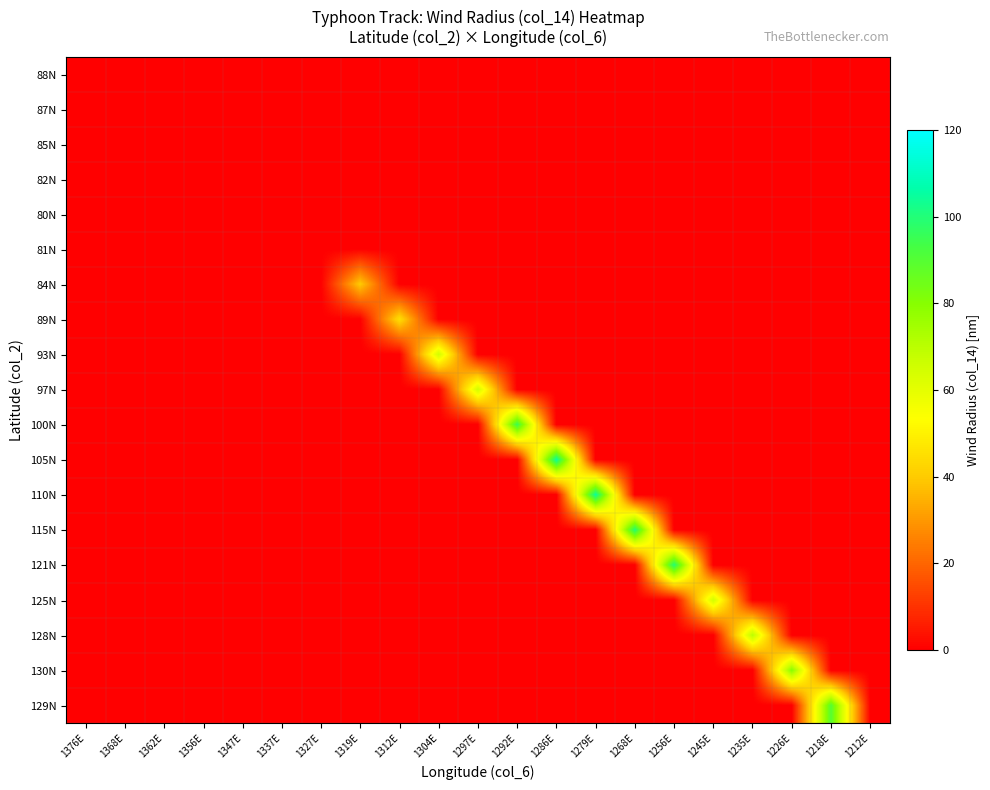

Reading left to right, list all the values displayed in this chart.

88N: 1376E=0	1368E=0	1362E=0	1356E=0	1347E=0	1337E=0	1327E=0	1319E=0	1312E=0	1304E=0	1297E=0	1292E=0	1286E=0	1279E=0	1268E=0	1256E=0	1245E=0	1235E=0	1226E=0	1218E=0	1212E=0
87N: 1376E=0	1368E=0	1362E=0	1356E=0	1347E=0	1337E=0	1327E=0	1319E=0	1312E=0	1304E=0	1297E=0	1292E=0	1286E=0	1279E=0	1268E=0	1256E=0	1245E=0	1235E=0	1226E=0	1218E=0	1212E=0
85N: 1376E=0	1368E=0	1362E=0	1356E=0	1347E=0	1337E=0	1327E=0	1319E=0	1312E=0	1304E=0	1297E=0	1292E=0	1286E=0	1279E=0	1268E=0	1256E=0	1245E=0	1235E=0	1226E=0	1218E=0	1212E=0
82N: 1376E=0	1368E=0	1362E=0	1356E=0	1347E=0	1337E=0	1327E=0	1319E=0	1312E=0	1304E=0	1297E=0	1292E=0	1286E=0	1279E=0	1268E=0	1256E=0	1245E=0	1235E=0	1226E=0	1218E=0	1212E=0
80N: 1376E=0	1368E=0	1362E=0	1356E=0	1347E=0	1337E=0	1327E=0	1319E=0	1312E=0	1304E=0	1297E=0	1292E=0	1286E=0	1279E=0	1268E=0	1256E=0	1245E=0	1235E=0	1226E=0	1218E=0	1212E=0
81N: 1376E=0	1368E=0	1362E=0	1356E=0	1347E=0	1337E=0	1327E=0	1319E=0	1312E=0	1304E=0	1297E=0	1292E=0	1286E=0	1279E=0	1268E=0	1256E=0	1245E=0	1235E=0	1226E=0	1218E=0	1212E=0
84N: 1376E=0	1368E=0	1362E=0	1356E=0	1347E=0	1337E=0	1327E=0	1319E=40	1312E=0	1304E=0	1297E=0	1292E=0	1286E=0	1279E=0	1268E=0	1256E=0	1245E=0	1235E=0	1226E=0	1218E=0	1212E=0
89N: 1376E=0	1368E=0	1362E=0	1356E=0	1347E=0	1337E=0	1327E=0	1319E=0	1312E=45	1304E=0	1297E=0	1292E=0	1286E=0	1279E=0	1268E=0	1256E=0	1245E=0	1235E=0	1226E=0	1218E=0	1212E=0
93N: 1376E=0	1368E=0	1362E=0	1356E=0	1347E=0	1337E=0	1327E=0	1319E=0	1312E=0	1304E=65	1297E=0	1292E=0	1286E=0	1279E=0	1268E=0	1256E=0	1245E=0	1235E=0	1226E=0	1218E=0	1212E=0
97N: 1376E=0	1368E=0	1362E=0	1356E=0	1347E=0	1337E=0	1327E=0	1319E=0	1312E=0	1304E=0	1297E=65	1292E=0	1286E=0	1279E=0	1268E=0	1256E=0	1245E=0	1235E=0	1226E=0	1218E=0	1212E=0
100N: 1376E=0	1368E=0	1362E=0	1356E=0	1347E=0	1337E=0	1327E=0	1319E=0	1312E=0	1304E=0	1297E=0	1292E=95	1286E=0	1279E=0	1268E=0	1256E=0	1245E=0	1235E=0	1226E=0	1218E=0	1212E=0
105N: 1376E=0	1368E=0	1362E=0	1356E=0	1347E=0	1337E=0	1327E=0	1319E=0	1312E=0	1304E=0	1297E=0	1292E=0	1286E=105	1279E=0	1268E=0	1256E=0	1245E=0	1235E=0	1226E=0	1218E=0	1212E=0
110N: 1376E=0	1368E=0	1362E=0	1356E=0	1347E=0	1337E=0	1327E=0	1319E=0	1312E=0	1304E=0	1297E=0	1292E=0	1286E=0	1279E=105	1268E=0	1256E=0	1245E=0	1235E=0	1226E=0	1218E=0	1212E=0
115N: 1376E=0	1368E=0	1362E=0	1356E=0	1347E=0	1337E=0	1327E=0	1319E=0	1312E=0	1304E=0	1297E=0	1292E=0	1286E=0	1279E=0	1268E=100	1256E=0	1245E=0	1235E=0	1226E=0	1218E=0	1212E=0
121N: 1376E=0	1368E=0	1362E=0	1356E=0	1347E=0	1337E=0	1327E=0	1319E=0	1312E=0	1304E=0	1297E=0	1292E=0	1286E=0	1279E=0	1268E=0	1256E=100	1245E=0	1235E=0	1226E=0	1218E=0	1212E=0
125N: 1376E=0	1368E=0	1362E=0	1356E=0	1347E=0	1337E=0	1327E=0	1319E=0	1312E=0	1304E=0	1297E=0	1292E=0	1286E=0	1279E=0	1268E=0	1256E=0	1245E=65	1235E=0	1226E=0	1218E=0	1212E=0
128N: 1376E=0	1368E=0	1362E=0	1356E=0	1347E=0	1337E=0	1327E=0	1319E=0	1312E=0	1304E=0	1297E=0	1292E=0	1286E=0	1279E=0	1268E=0	1256E=0	1245E=0	1235E=70	1226E=0	1218E=0	1212E=0
130N: 1376E=0	1368E=0	1362E=0	1356E=0	1347E=0	1337E=0	1327E=0	1319E=0	1312E=0	1304E=0	1297E=0	1292E=0	1286E=0	1279E=0	1268E=0	1256E=0	1245E=0	1235E=0	1226E=80	1218E=0	1212E=0
129N: 1376E=0	1368E=0	1362E=0	1356E=0	1347E=0	1337E=0	1327E=0	1319E=0	1312E=0	1304E=0	1297E=0	1292E=0	1286E=0	1279E=0	1268E=0	1256E=0	1245E=0	1235E=0	1226E=0	1218E=90	1212E=0